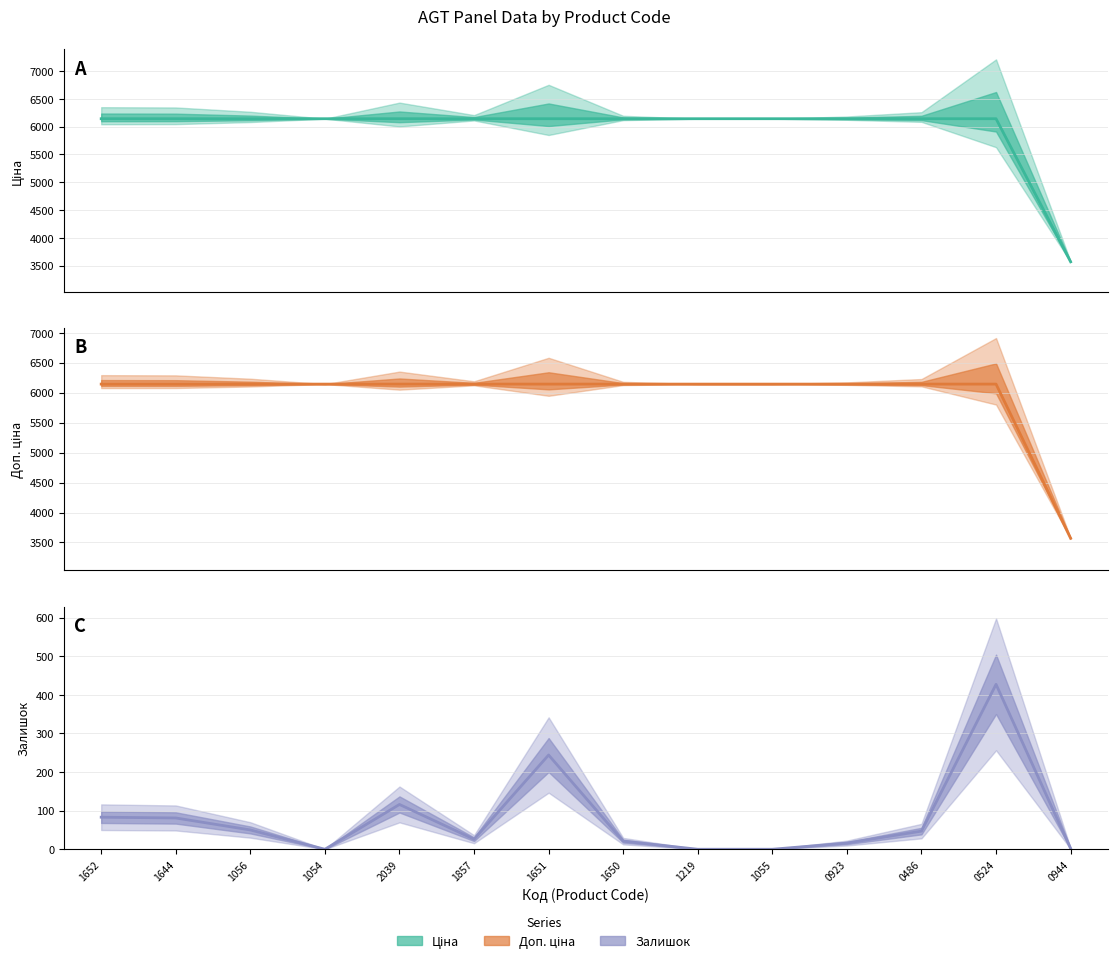

What is the spread (max minus min) of values at 1219?

6143.2